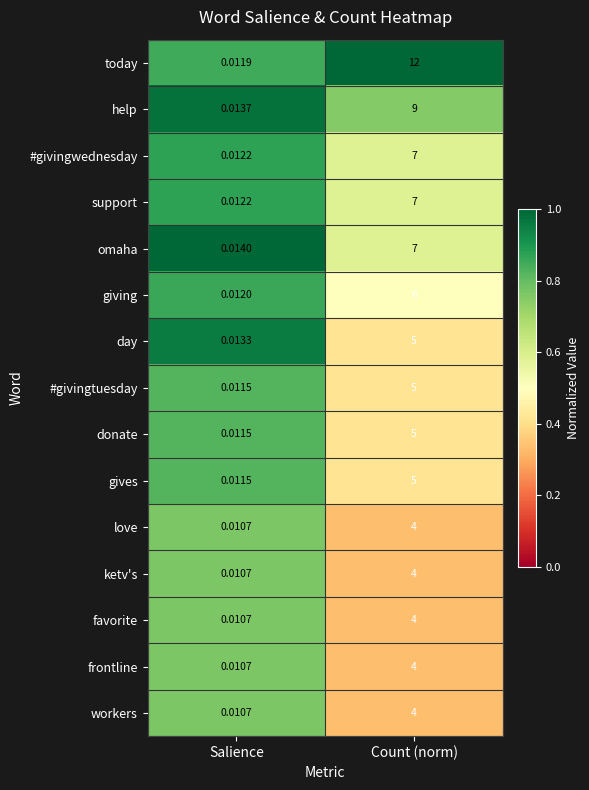

Which series has the largest range (max minus min)?

today